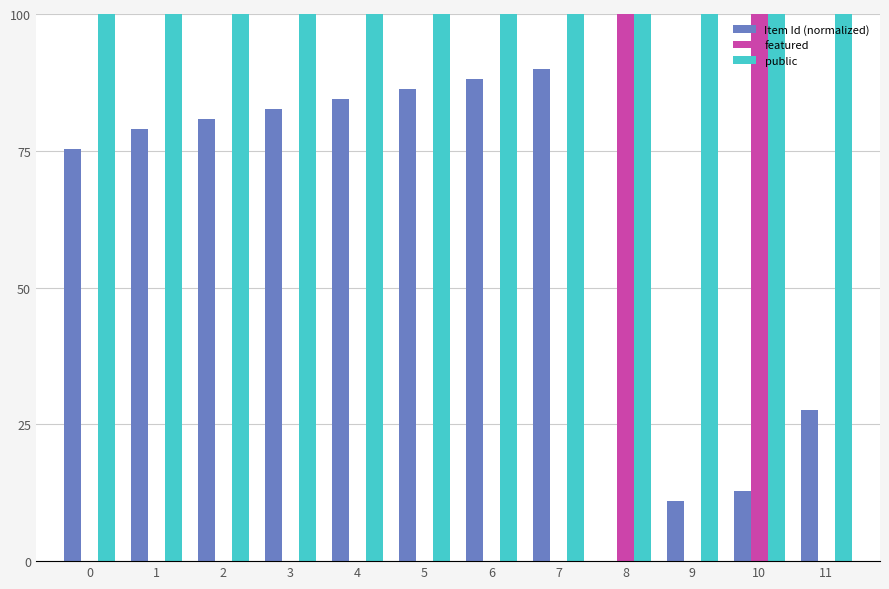

The public series shows 173.9 at 3. True or false?

False